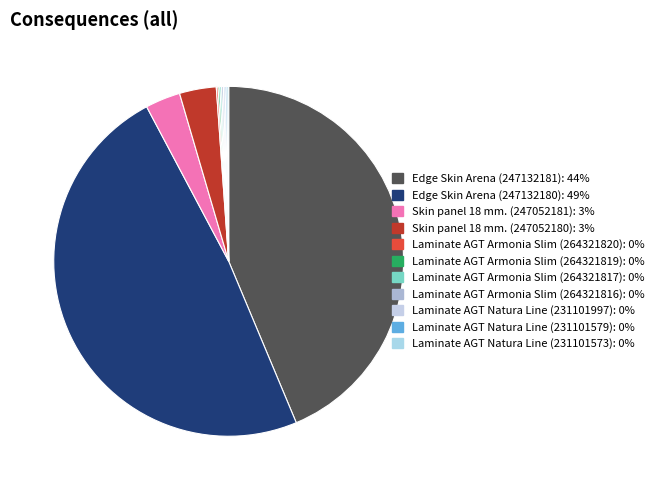

How much of the chart is everything except Laminate AGT Natura Line (231101997)?

99.8%